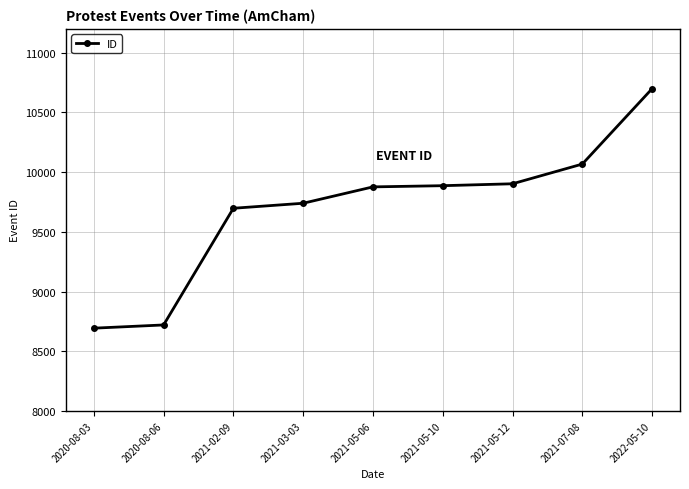

What is the value of the 8th point from the left?

10067